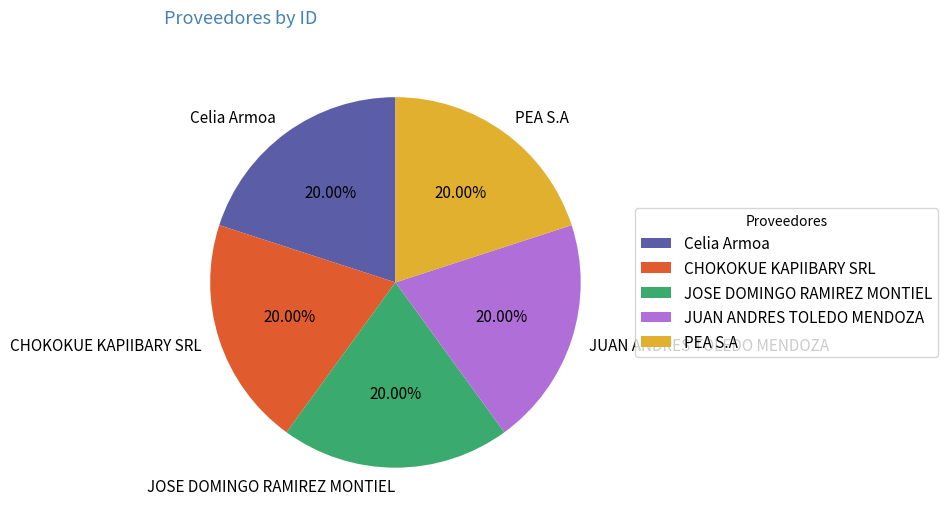

Does PEA S.A account for over 50% of the chart?

No